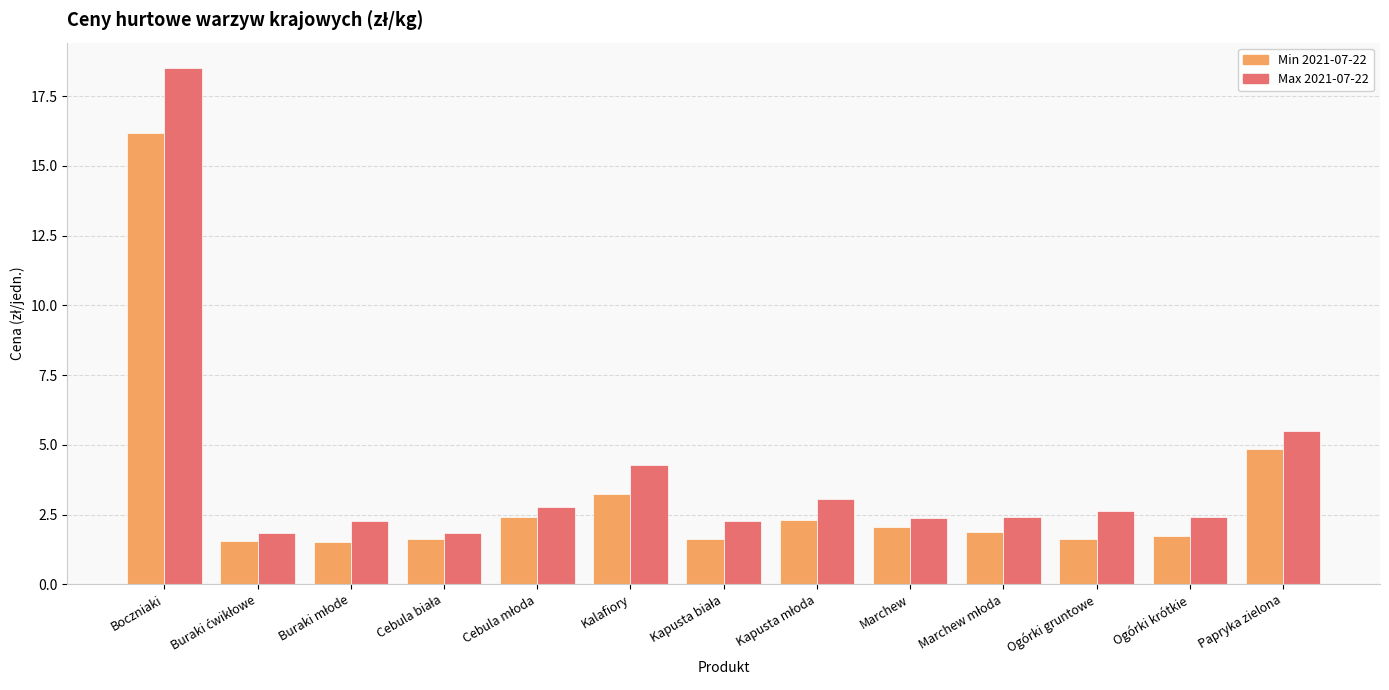

At which label is Max 2021-07-22 closest to 10?

Papryka zielona